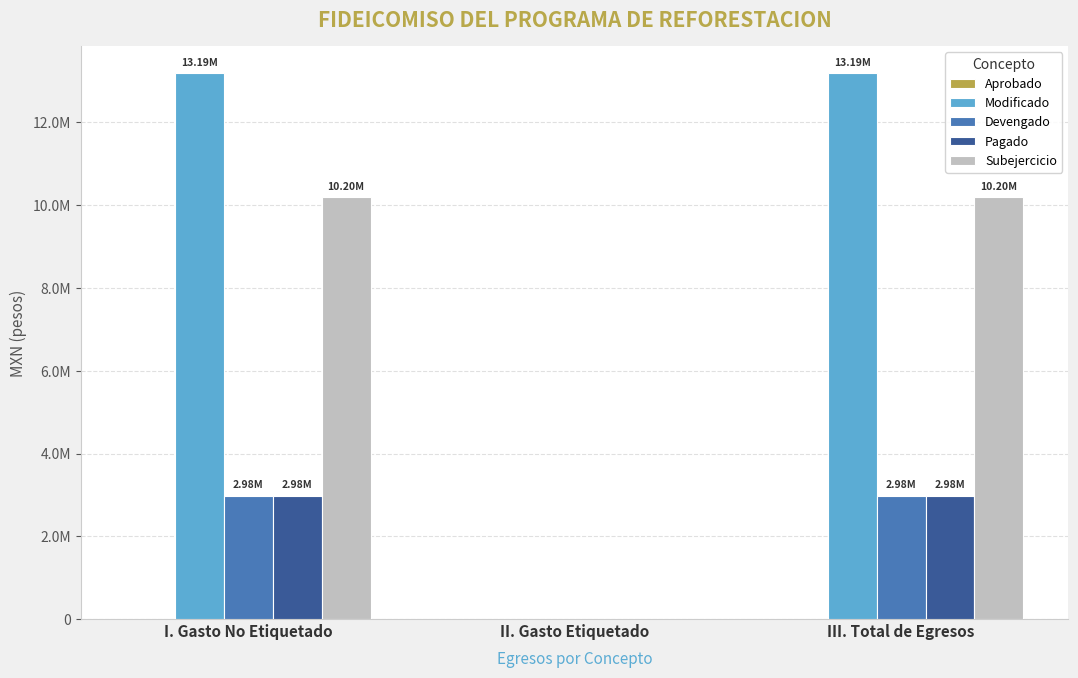

At II. Gasto Etiquetado, list the series in order from largest to smallest.

Aprobado, Modificado, Devengado, Pagado, Subejercicio